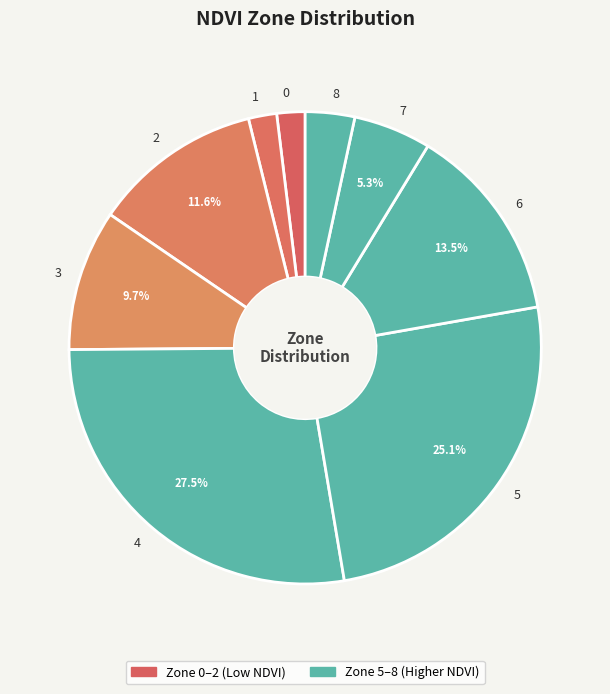

What is the largest slice in the pie chart?

4